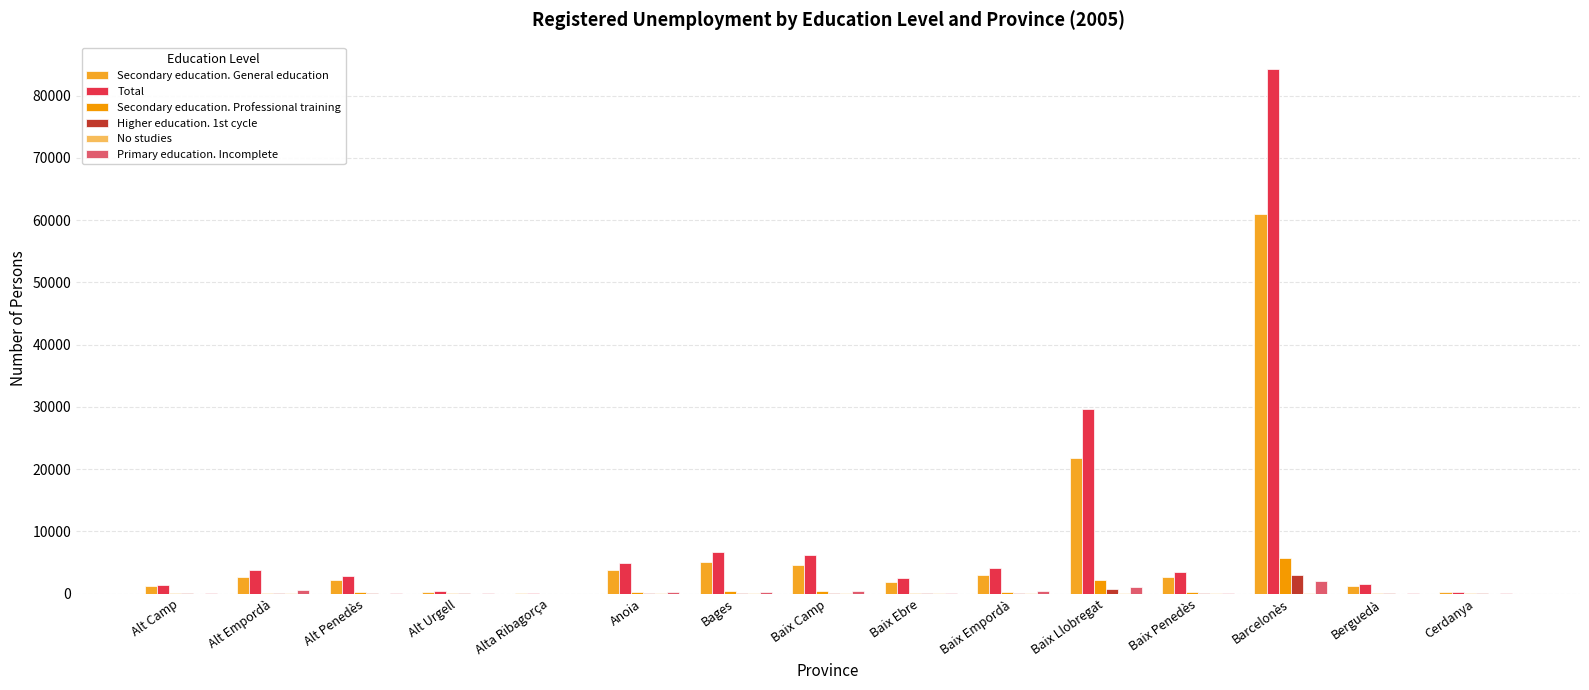

Reading left to right, extract all data points from this chart.

Secondary education. General education: Alt Camp=1131	Alt Empordà=2674	Alt Penedès=2146	Alt Urgell=303	Alta Ribagorça=28	Anoia=3784	Bages=5138	Baix Camp=4510	Baix Ebre=1821	Baix Empordà=2960	Baix Llobregat=21856	Baix Penedès=2635	Barcelonès=60956	Berguedà=1137	Cerdanya=236
Total: Alt Camp=1438	Alt Empordà=3757	Alt Penedès=2888	Alt Urgell=445	Alta Ribagorça=40	Anoia=4923	Bages=6713	Baix Camp=6127	Baix Ebre=2482	Baix Empordà=4153	Baix Llobregat=29712	Baix Penedès=3381	Barcelonès=84303	Berguedà=1469	Cerdanya=306
Secondary education. Professional training: Alt Camp=92	Alt Empordà=133	Alt Penedès=267	Alt Urgell=36	Alta Ribagorça=4	Anoia=284	Bages=416	Baix Camp=396	Baix Ebre=161	Baix Empordà=197	Baix Llobregat=2254	Baix Penedès=269	Barcelonès=5659	Berguedà=82	Cerdanya=14
Higher education. 1st cycle: Alt Camp=32	Alt Empordà=61	Alt Penedès=74	Alt Urgell=16	Alta Ribagorça=1	Anoia=69	Bages=139	Baix Camp=135	Baix Ebre=60	Baix Empordà=81	Baix Llobregat=731	Baix Penedès=45	Barcelonès=2996	Berguedà=29	Cerdanya=13
No studies: Alt Camp=3	Alt Empordà=36	Alt Penedès=5	Alt Urgell=0	Alta Ribagorça=0	Anoia=12	Bages=29	Baix Camp=19	Baix Ebre=26	Baix Empordà=106	Baix Llobregat=111	Baix Penedès=21	Barcelonès=128	Berguedà=2	Cerdanya=0
Primary education. Incomplete: Alt Camp=41	Alt Empordà=549	Alt Penedès=85	Alt Urgell=25	Alta Ribagorça=2	Anoia=309	Bages=224	Baix Camp=467	Baix Ebre=104	Baix Empordà=380	Baix Llobregat=1083	Baix Penedès=110	Barcelonès=2066	Berguedà=41	Cerdanya=16